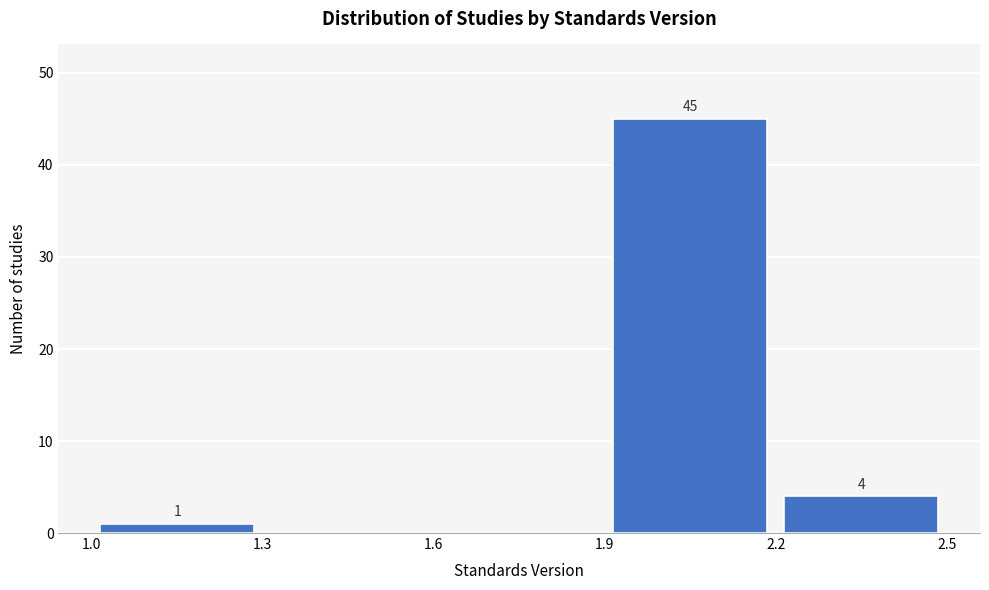

Which range on the x-axis has the tallest bar?

1.9 to 2.2